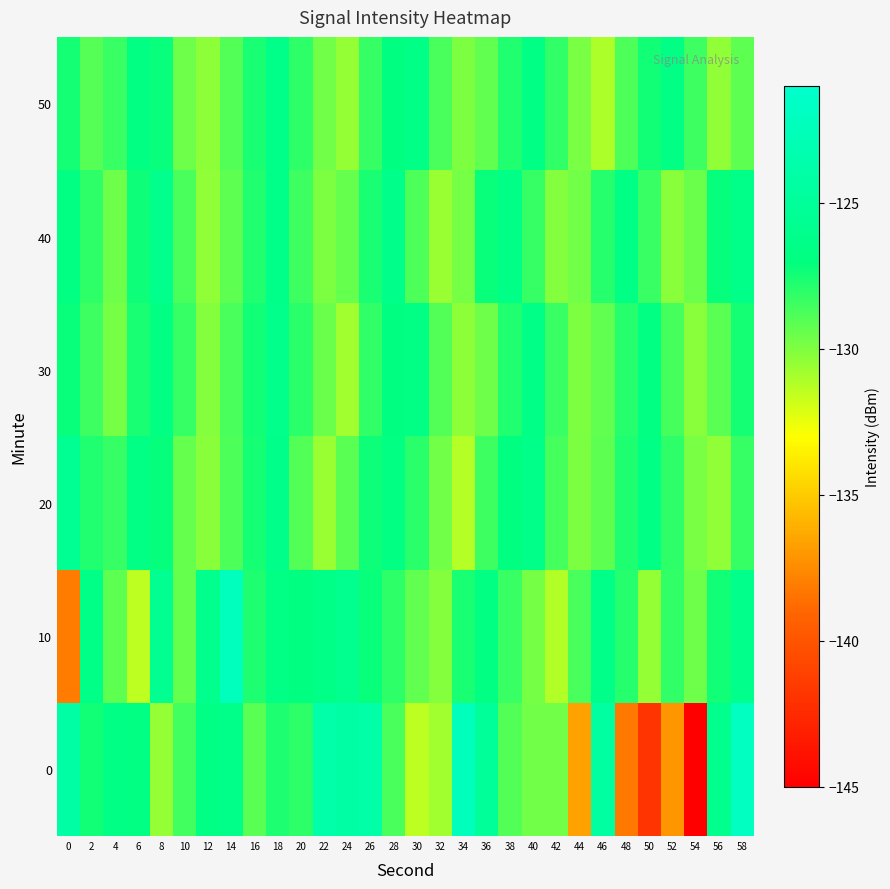

Reading left to right, transcribe all the data shown in this chart.

0: 0=-124.2	2=-127.4	4=-126.6	6=-126.9	8=-130.5	10=-128.5	12=-126.6	14=-126.4	16=-129.1	18=-127.7	20=-128.1	22=-123.9	24=-124.2	26=-123.9	28=-128.7	30=-131.5	32=-130.8	34=-122.5	36=-125.0	38=-128.9	40=-129.6	42=-129.7	44=-136.6	46=-124.4	48=-138.2	50=-141.9	52=-137.0	54=-145.1	56=-126.0	58=-122.0
10: 0=-138.1	2=-126.4	4=-129.2	6=-131.4	8=-125.7	10=-129.4	12=-126.1	14=-122.1	16=-127.7	18=-126.7	20=-127.0	22=-126.5	24=-125.8	26=-127.2	28=-128.1	30=-129.3	32=-130.1	34=-127.6	36=-126.9	38=-128.4	40=-129.8	42=-131.2	44=-128.7	46=-126.3	48=-127.9	50=-130.5	52=-128.2	54=-129.6	56=-127.4	58=-126.1
20: 0=-125.5	2=-127.8	4=-128.3	6=-126.7	8=-127.1	10=-129.4	12=-130.2	14=-128.8	16=-127.5	18=-126.2	20=-128.9	22=-130.6	24=-129.1	26=-127.3	28=-126.8	30=-128.0	32=-129.7	34=-131.3	36=-128.5	38=-127.0	40=-126.4	42=-128.6	44=-130.0	46=-129.2	48=-127.7	50=-126.6	52=-128.1	54=-129.9	56=-130.4	58=-128.3
30: 0=-127.2	2=-128.5	4=-129.8	6=-127.6	8=-126.9	10=-128.3	12=-130.1	14=-128.7	16=-127.4	18=-126.1	20=-128.0	22=-129.5	24=-130.8	26=-128.2	28=-127.0	30=-126.7	32=-128.9	34=-130.3	36=-129.6	38=-127.8	40=-126.5	42=-128.4	44=-130.0	46=-129.3	48=-127.9	50=-126.8	52=-128.6	54=-130.2	56=-129.1	58=-127.5
40: 0=-126.8	2=-128.1	4=-129.6	6=-127.3	8=-126.0	10=-128.7	12=-130.4	14=-129.2	16=-127.8	18=-126.3	20=-128.5	22=-130.0	24=-129.4	26=-127.6	28=-126.2	30=-128.8	32=-130.6	34=-129.8	36=-127.2	38=-126.5	40=-128.3	42=-130.1	44=-129.7	46=-127.9	48=-126.6	50=-128.4	52=-130.2	54=-129.5	56=-127.1	58=-126.4
50: 0=-127.5	2=-129.0	4=-128.4	6=-126.8	8=-127.2	10=-129.6	12=-130.3	14=-128.9	16=-127.6	18=-126.3	20=-128.1	22=-129.7	24=-130.5	26=-128.3	28=-127.0	30=-126.5	32=-128.7	34=-130.0	36=-129.3	38=-127.8	40=-126.6	42=-128.2	44=-129.9	46=-131.1	48=-128.8	50=-127.4	52=-126.7	54=-128.5	56=-130.4	58=-129.2